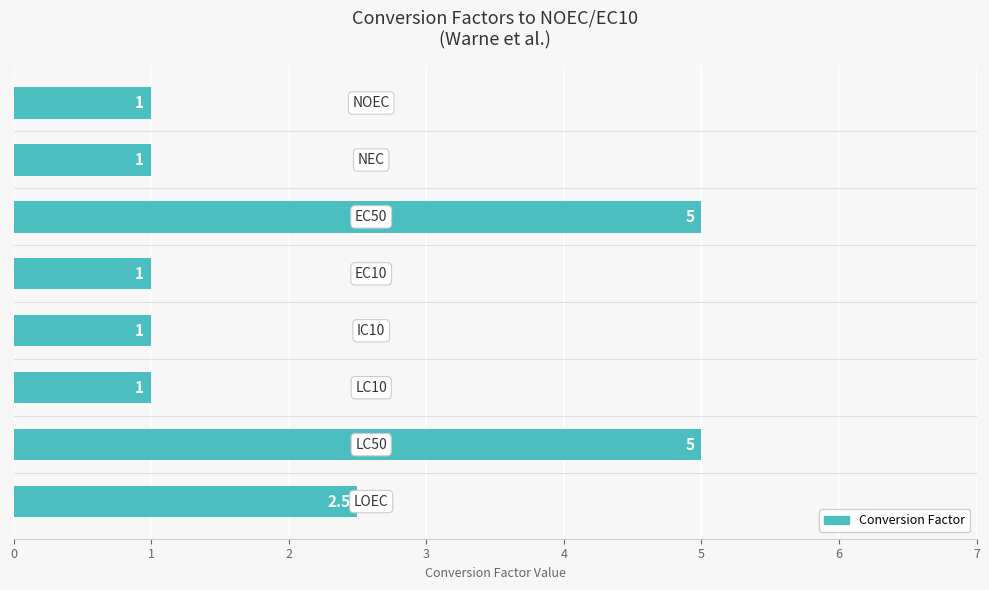

Reading bottom to top, list all the values displayed in this chart.

2.5	5.0	1.0	1.0	1.0	5.0	1.0	1.0